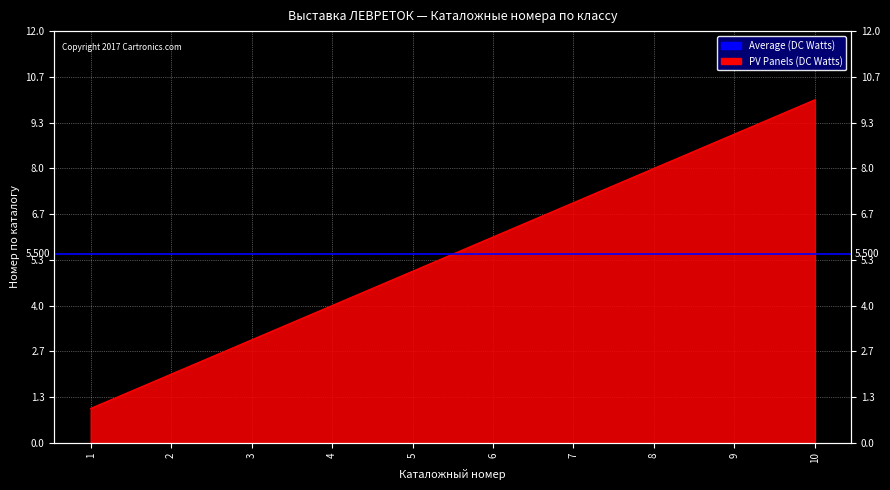

The chart shows a value of 6 at 6. True or false?

True